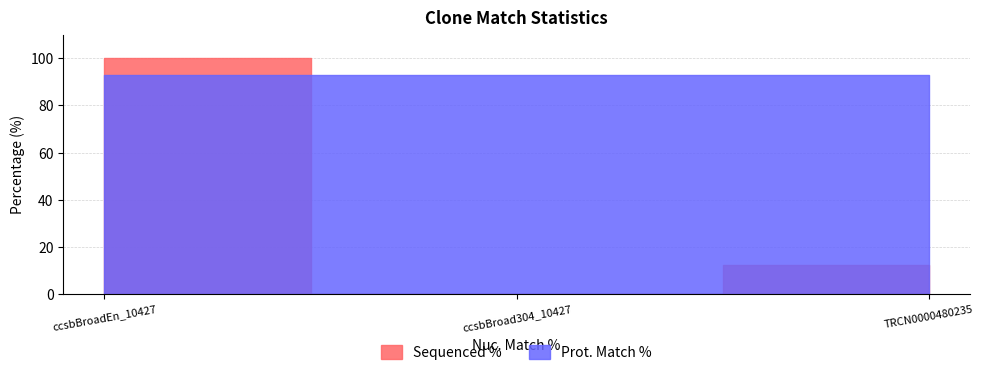

What is the label of the 2nd point from the right?

ccsbBroad304_10427